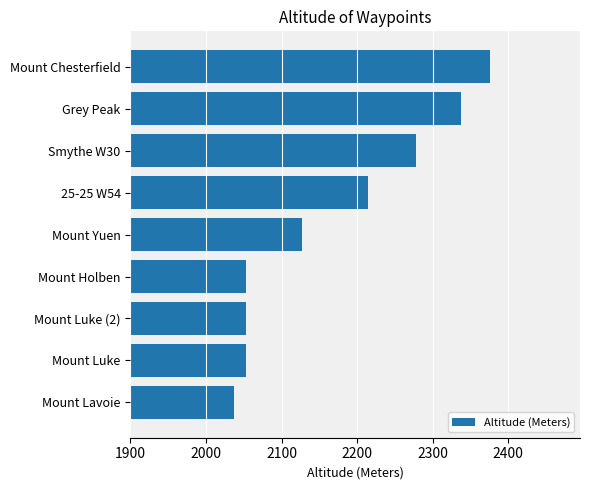

How many bars are there in total?

9